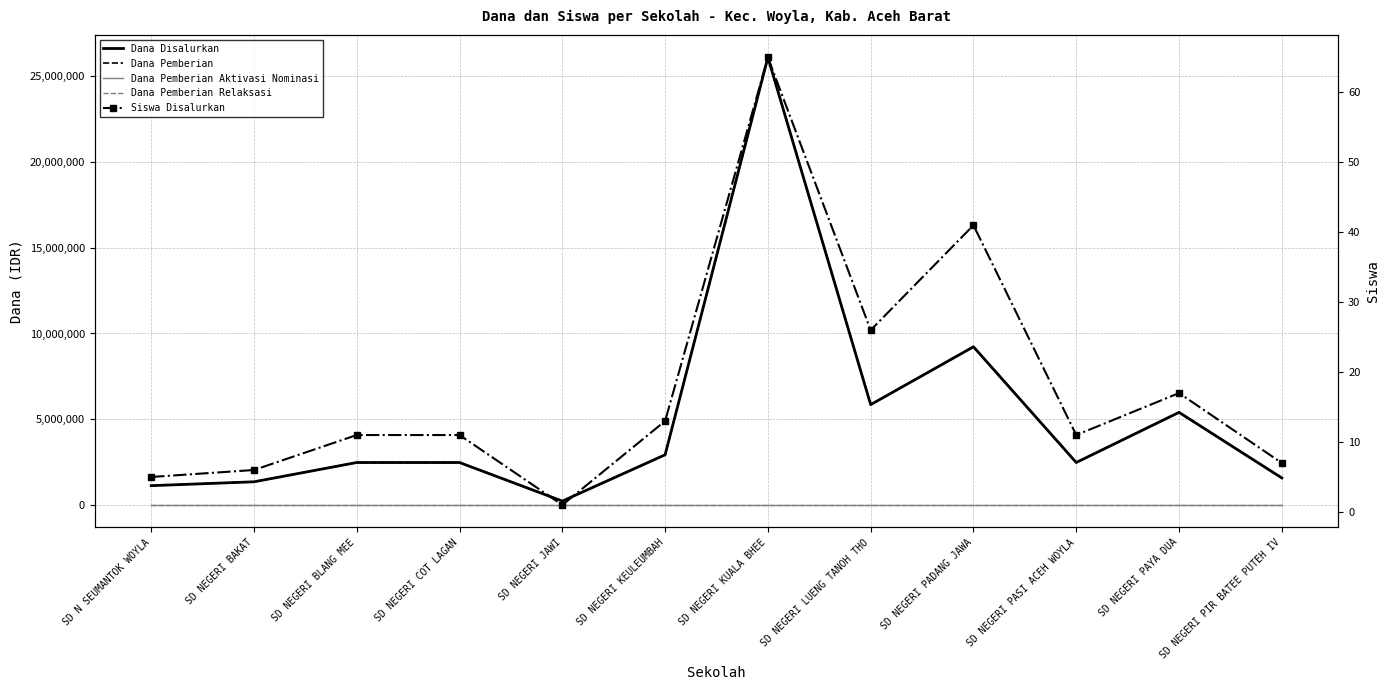

What is the label of the 6th point from the right?

SD NEGERI KUALA BHEE